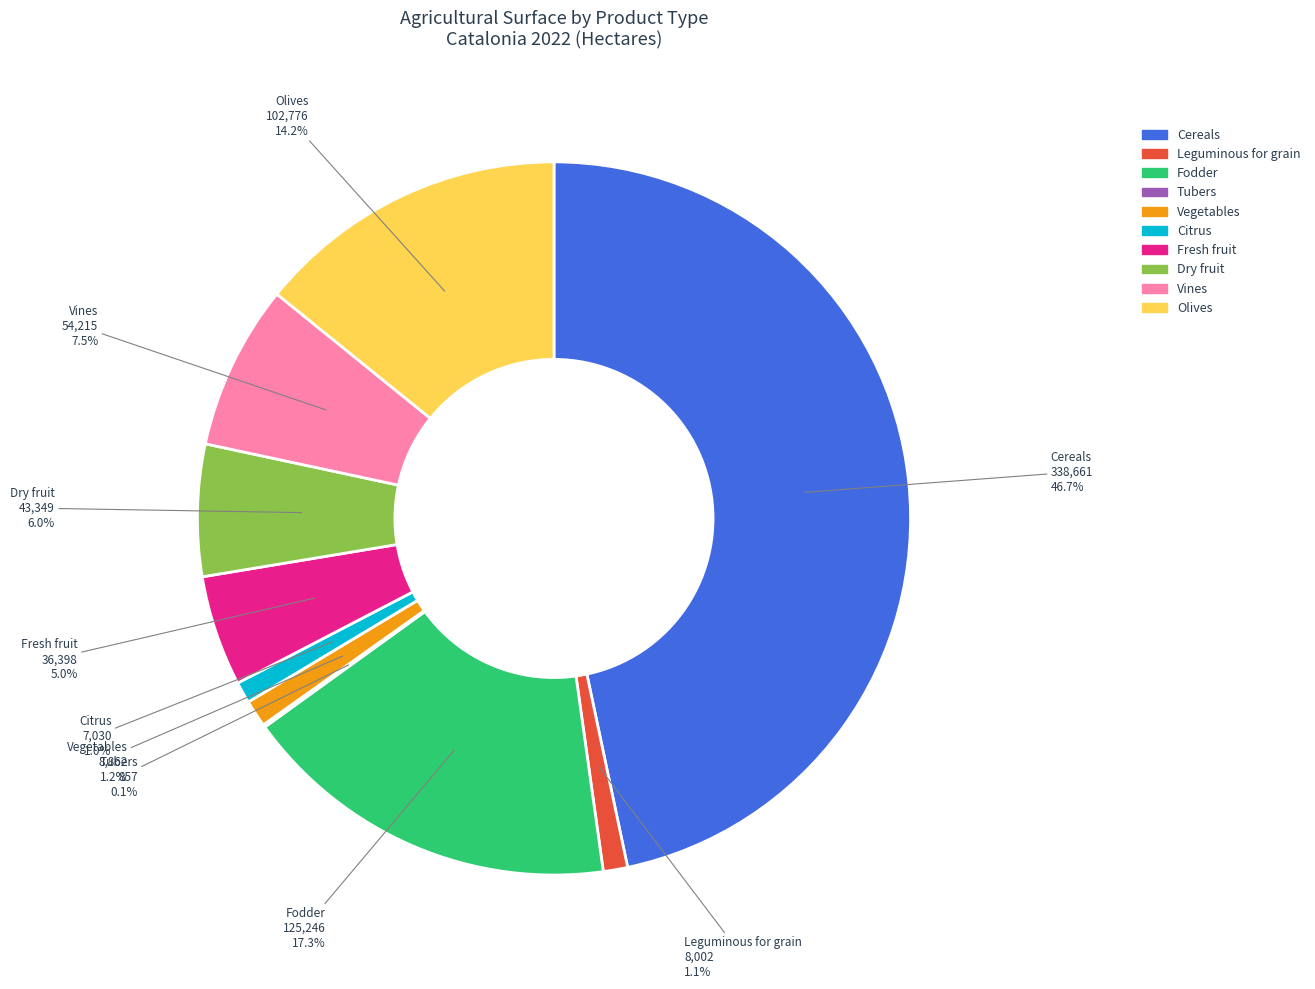

How much of the chart is everything except Fodder?

82.7%